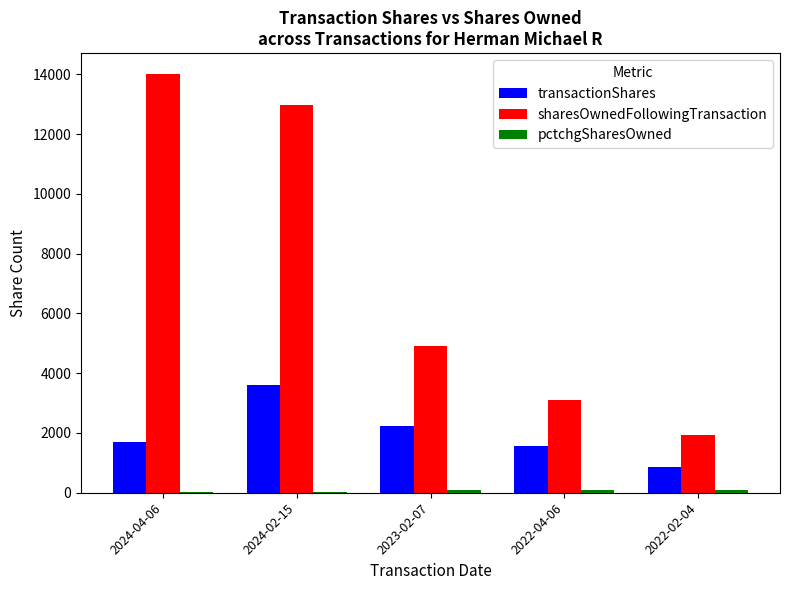

Where is sharesOwnedFollowingTransaction nearest to the value 7973?

2023-02-07